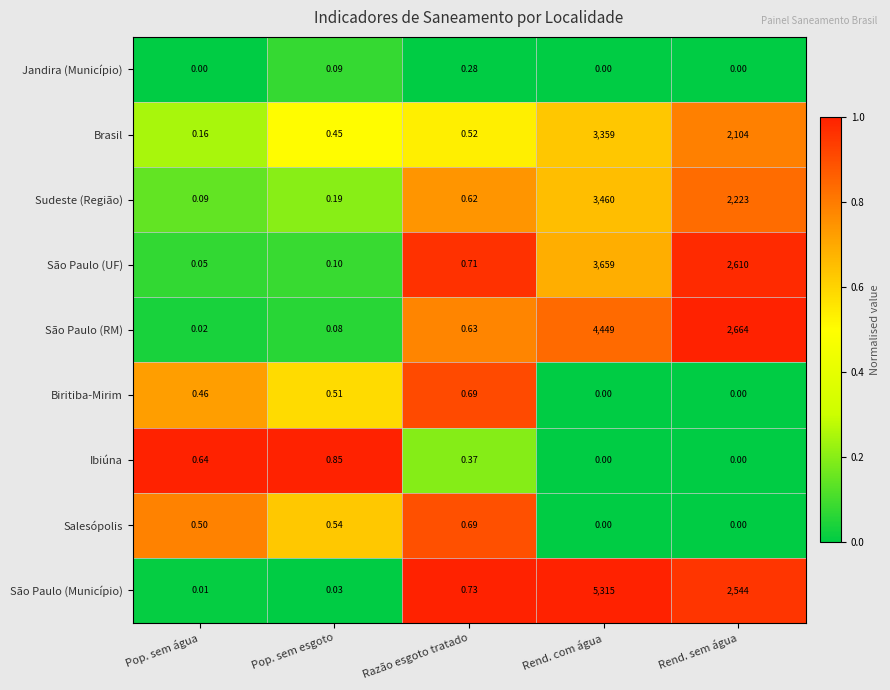

Which series has the widest spread of values?

São Paulo (Município)